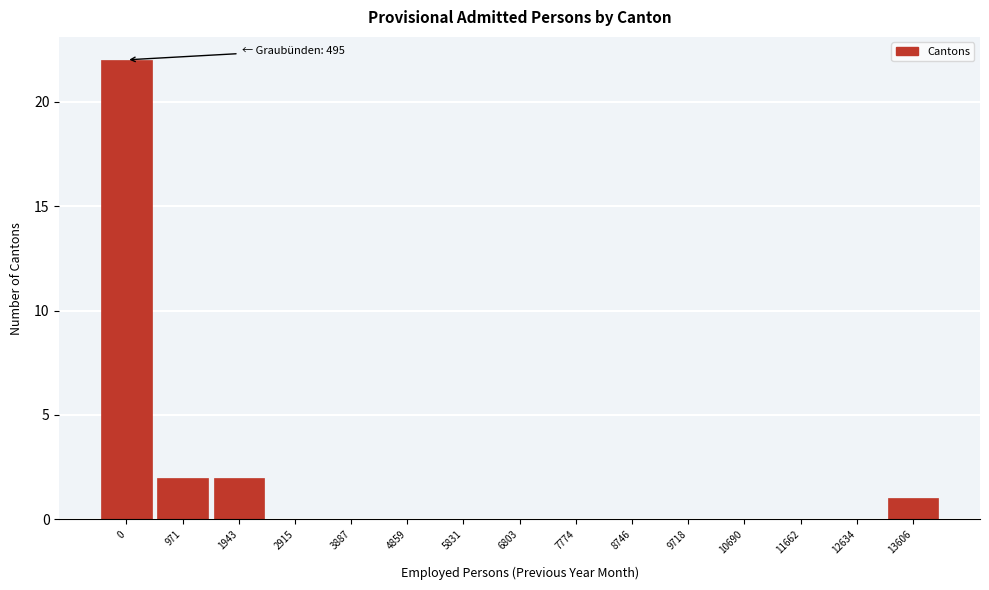

Reading left to right, extract all data points from this chart.

0=22	971=2	1943=2	2915=0	3887=0	4859=0	5831=0	6803=0	7774=0	8746=0	9718=0	10690=0	11662=0	12634=0	13606=1